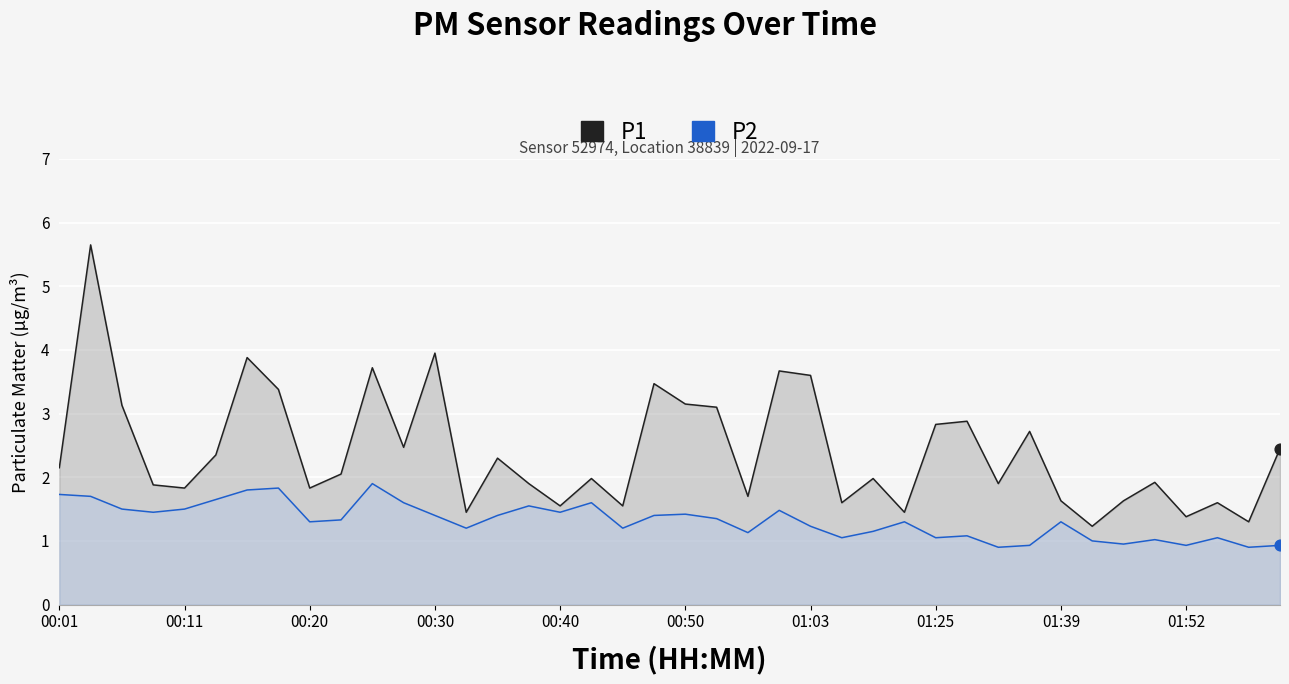

Which series has the largest total across all categories?

P1